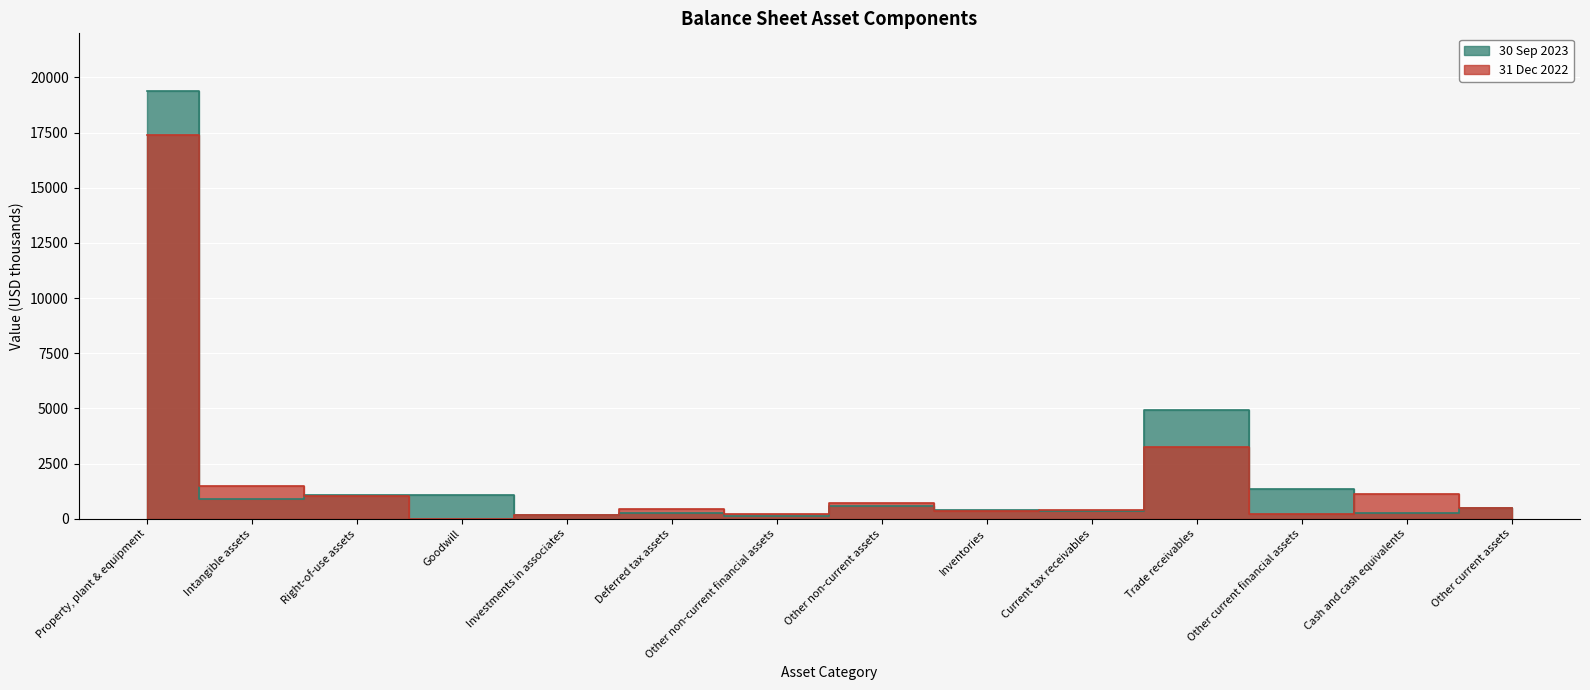

What are all the series names shown in the legend?

30 Sep 2023, 31 Dec 2022